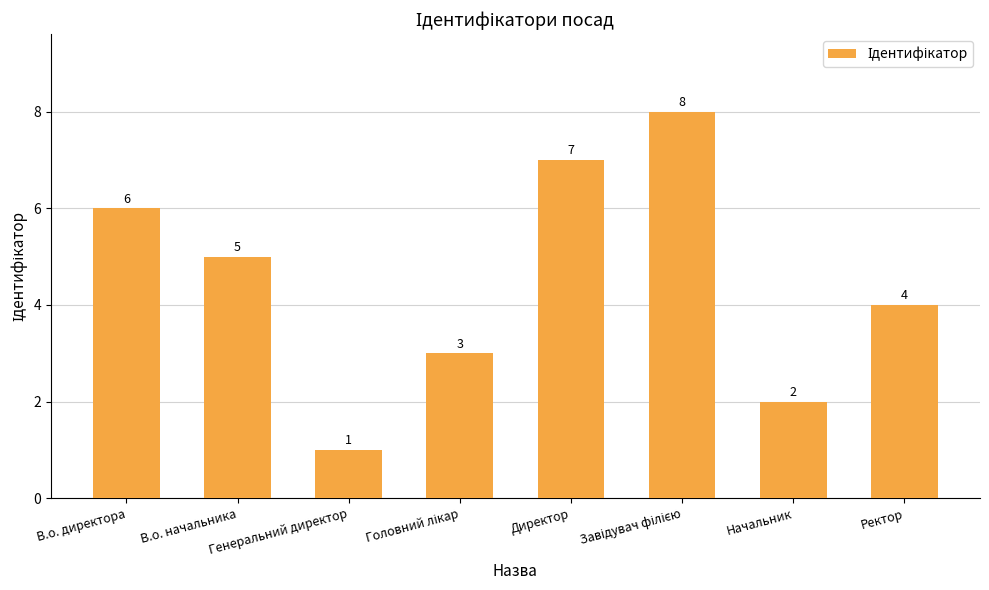

Count the number of categories in the chart.

8